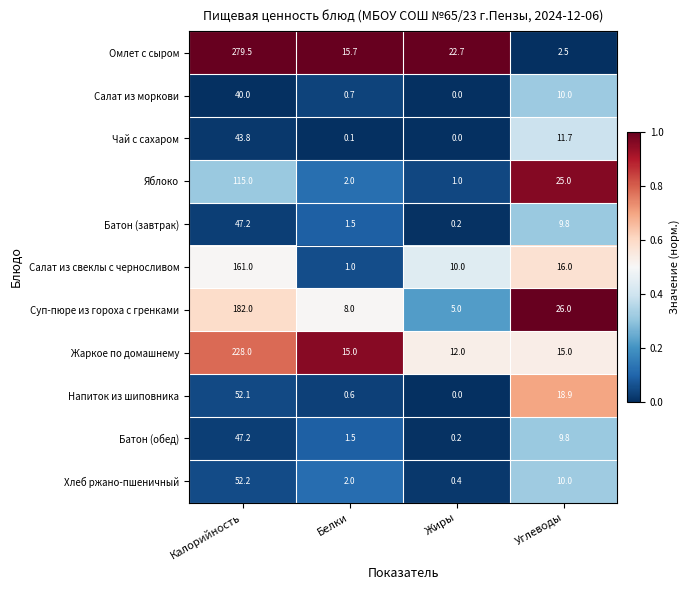

What is the difference between the highest and lowest values at Жиры?

22.7